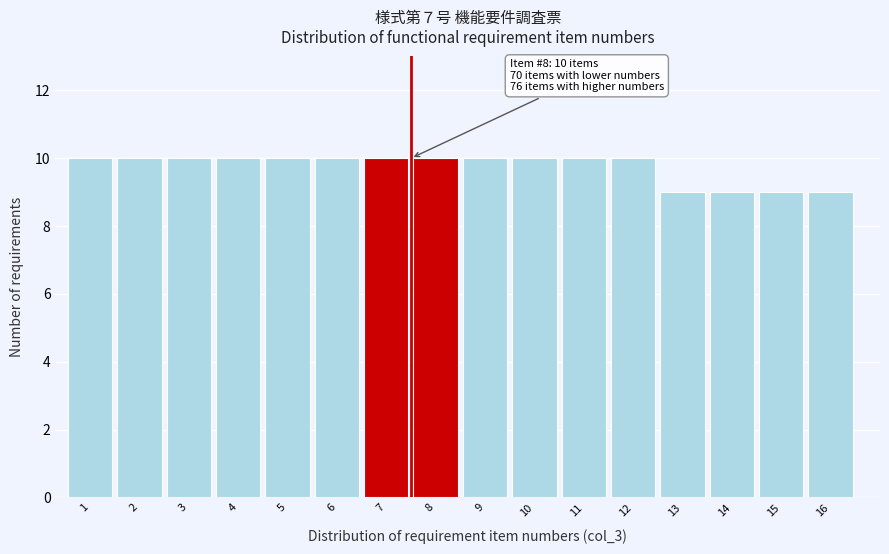

Reading left to right, transcribe all the data shown in this chart.

10	10	10	10	10	10	10	10	10	10	10	10	9	9	9	9